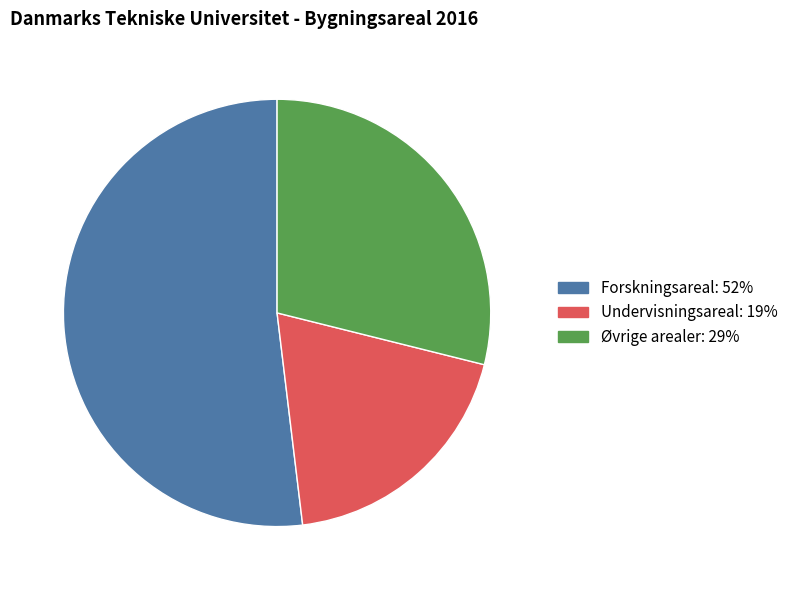

What is the ratio of the value at Undervisningsareal to the value at Forskningsareal?

0.4